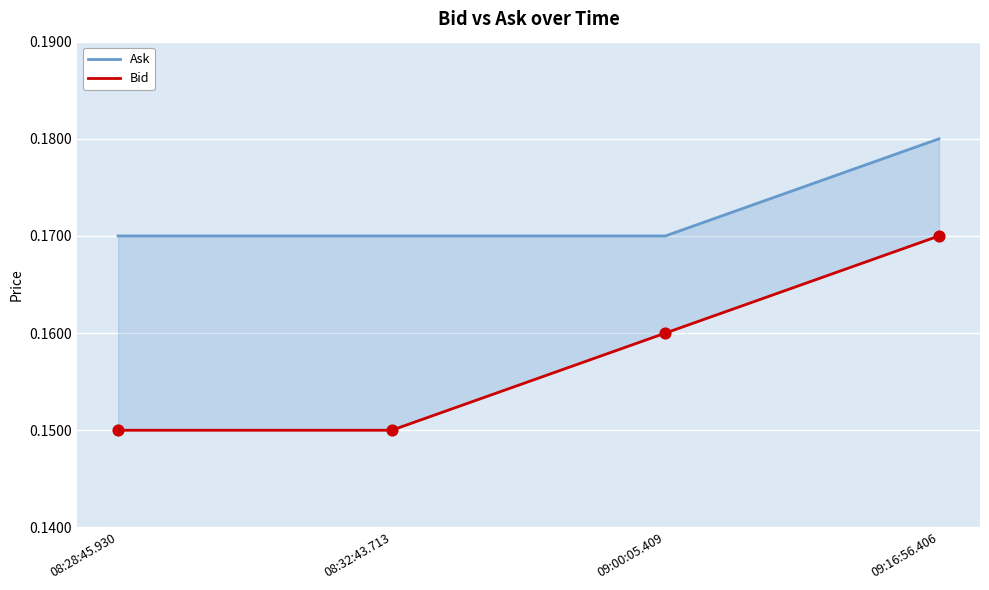

Which series reaches the maximum Y coordinate?

Ask